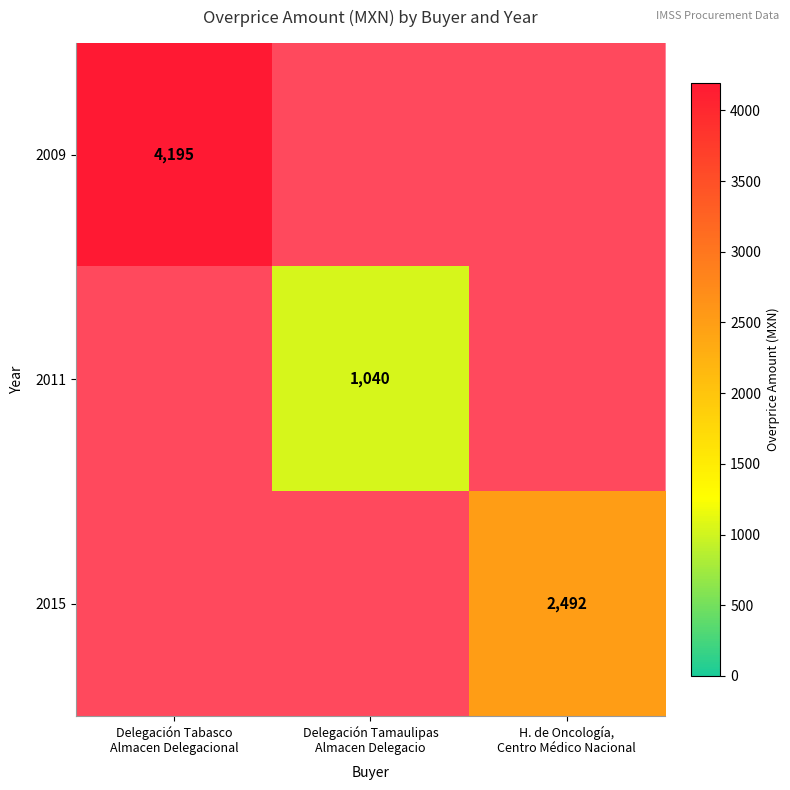

Which has a higher value, H. de Oncología,
Centro Médico Nacional or Delegación Tamaulipas
Almacen Delegacio?

H. de Oncología,
Centro Médico Nacional